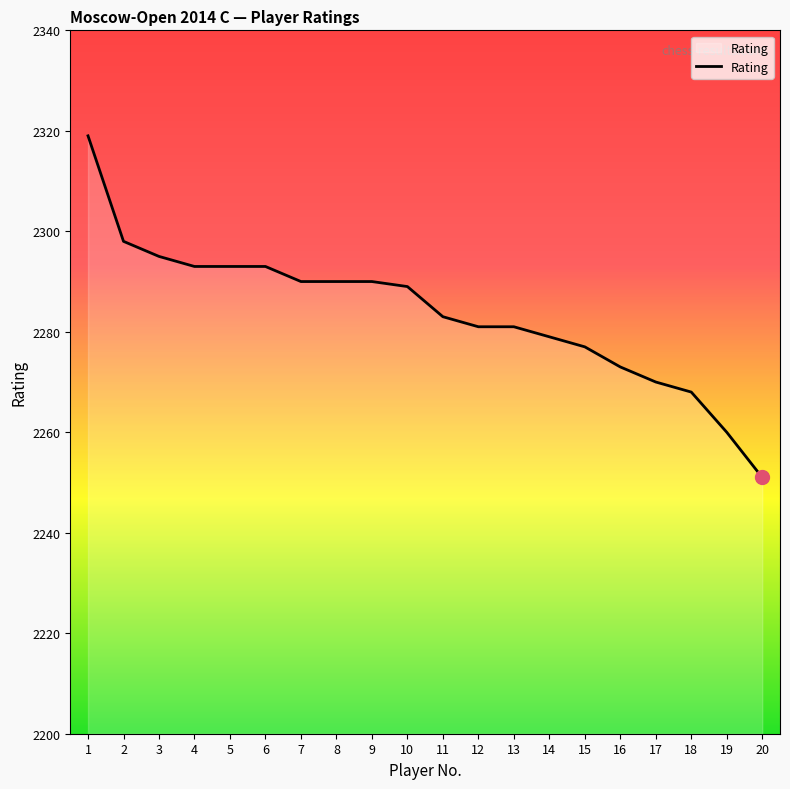

True or false: the data shows 2293 at 5.

True